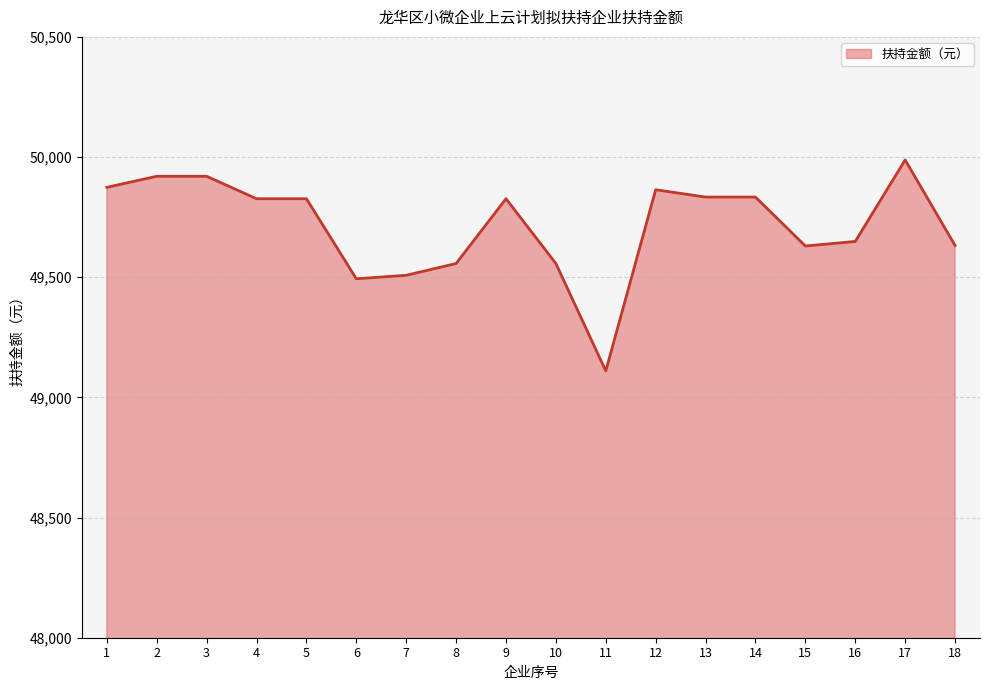

What is the approximate value at 13?

49833.5